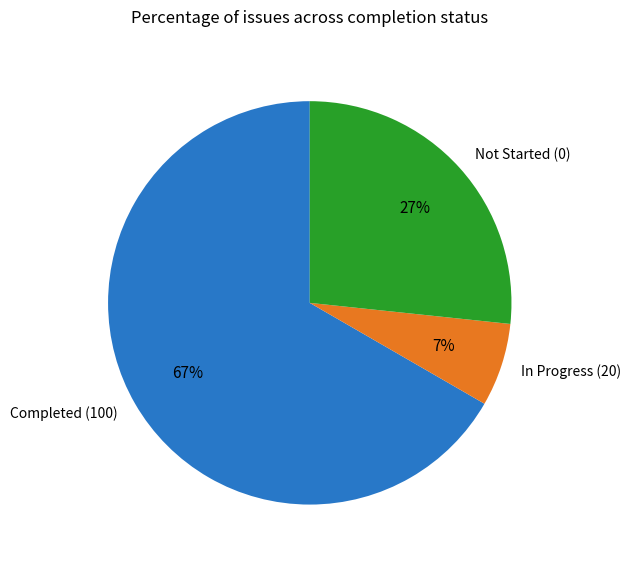

Is there any slice that represents more than half of the pie?

Yes